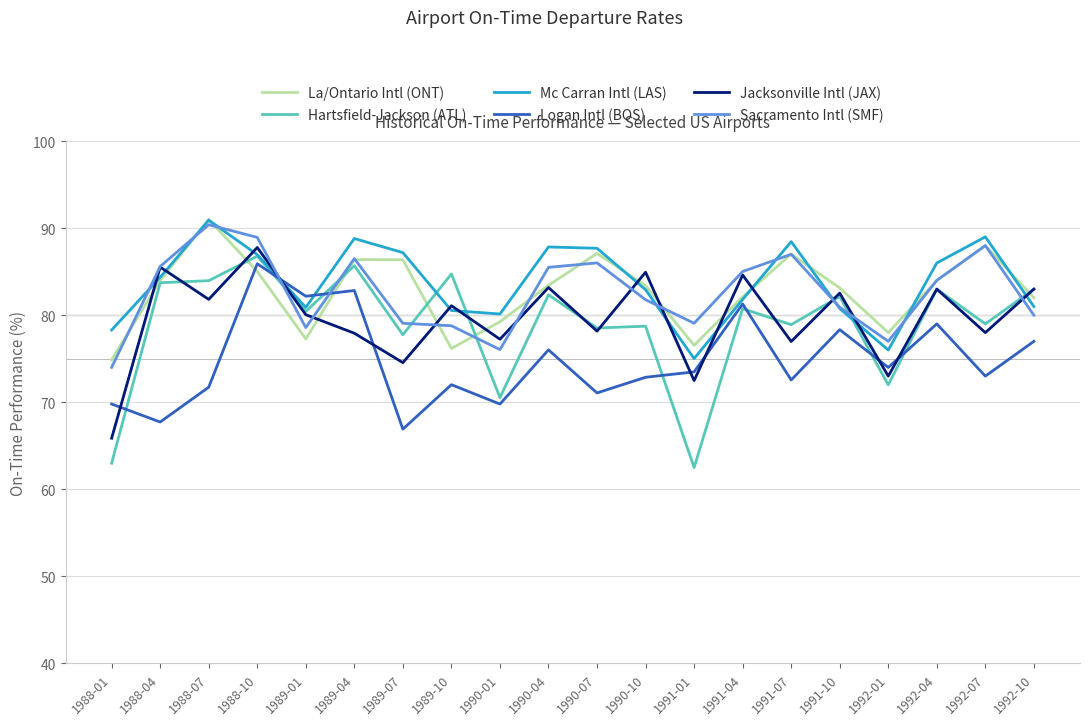

At which label does La/Ontario Intl (ONT) first exceed 83?

1988-04